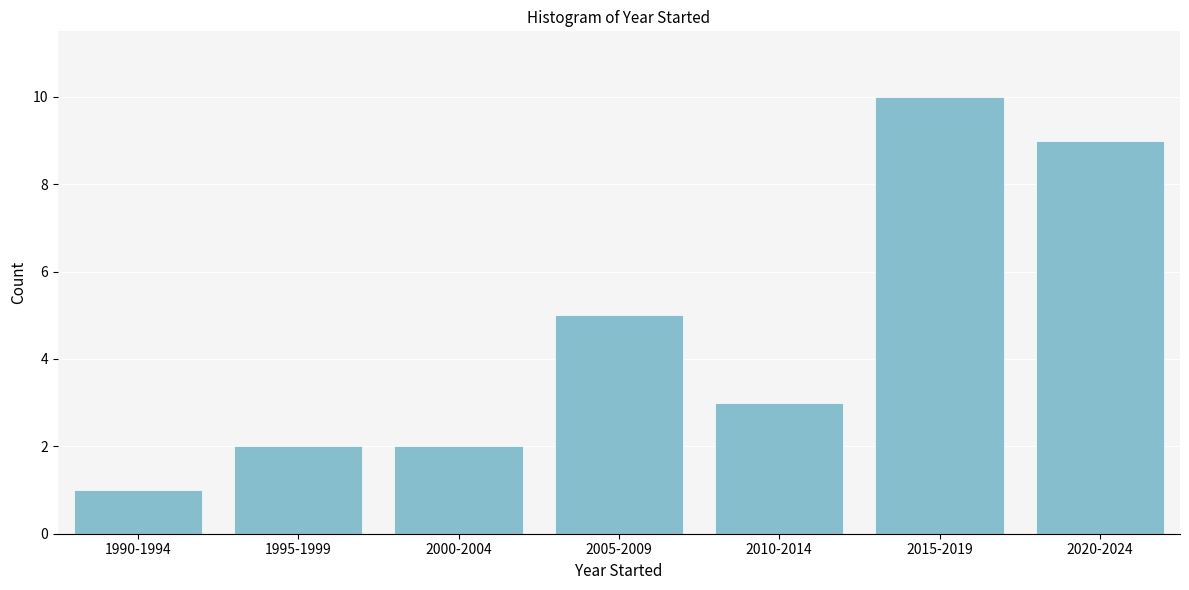

Reading left to right, transcribe all the data shown in this chart.

1990-1994=1	1995-1999=2	2000-2004=2	2005-2009=5	2010-2014=3	2015-2019=10	2020-2024=9